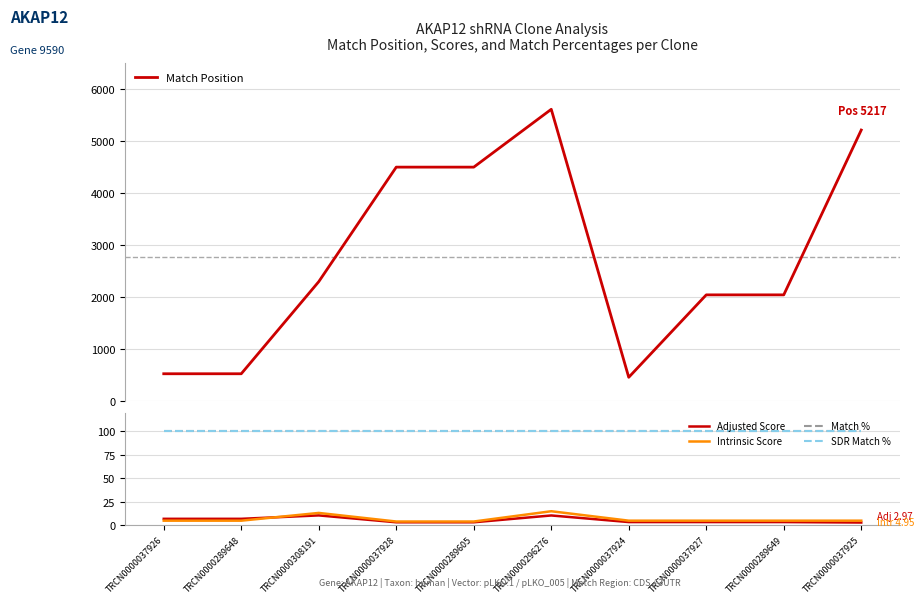

What is the value of the Match % point at the 1st from the left?

100.0